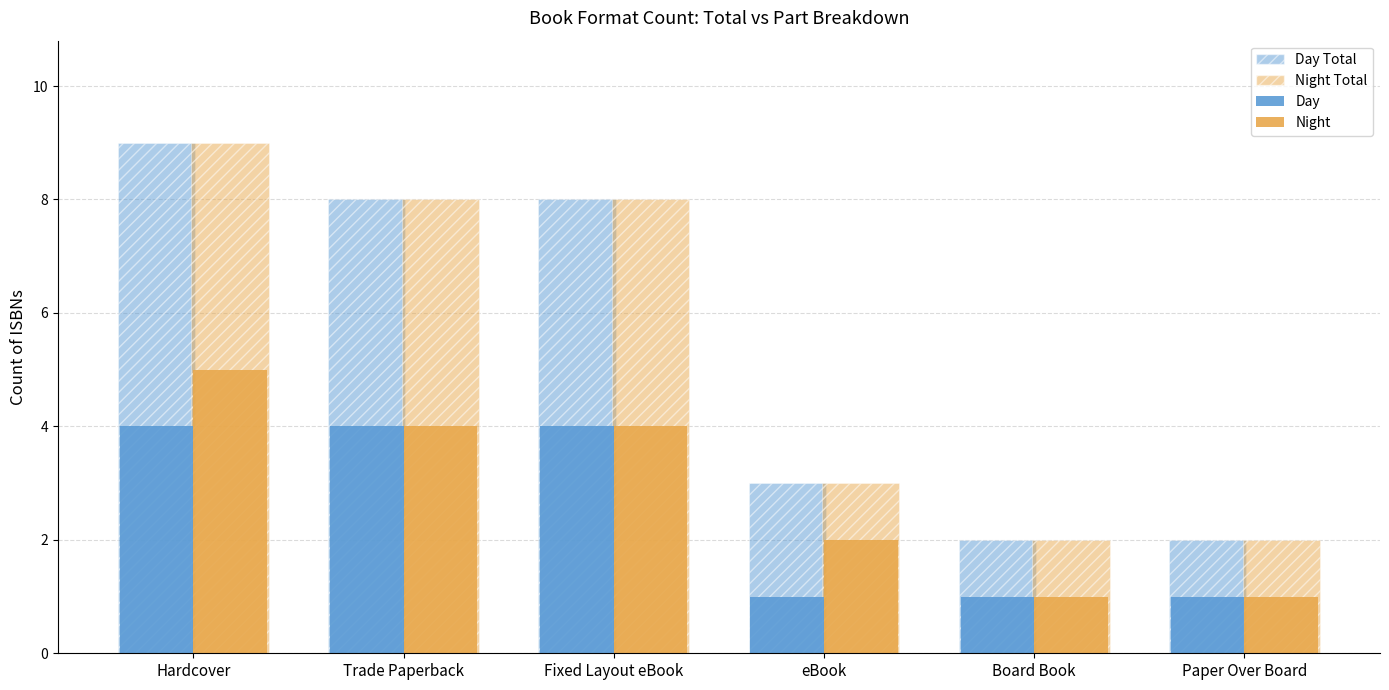

List the labels in order of Day Total value, smallest first.

Board Book, Paper Over Board, eBook, Trade Paperback, Fixed Layout eBook, Hardcover